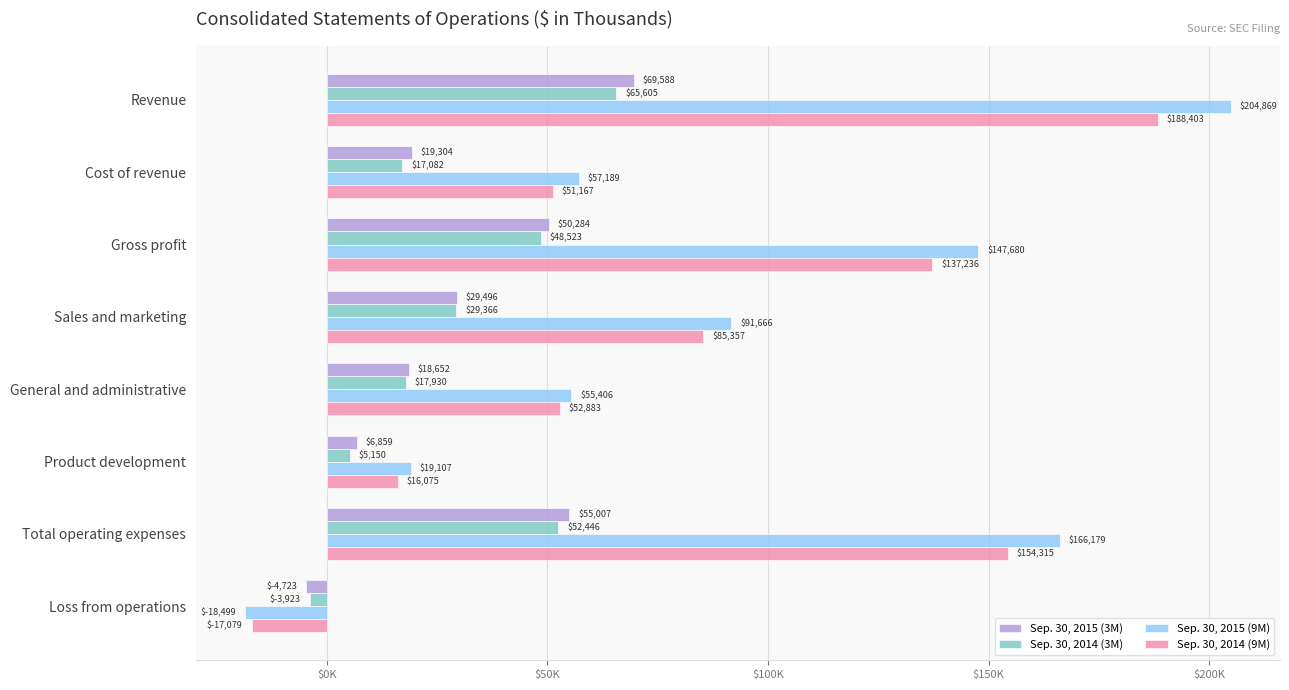

What are all the series names shown in the legend?

Sep. 30, 2015 (3M), Sep. 30, 2014 (3M), Sep. 30, 2015 (9M), Sep. 30, 2014 (9M)